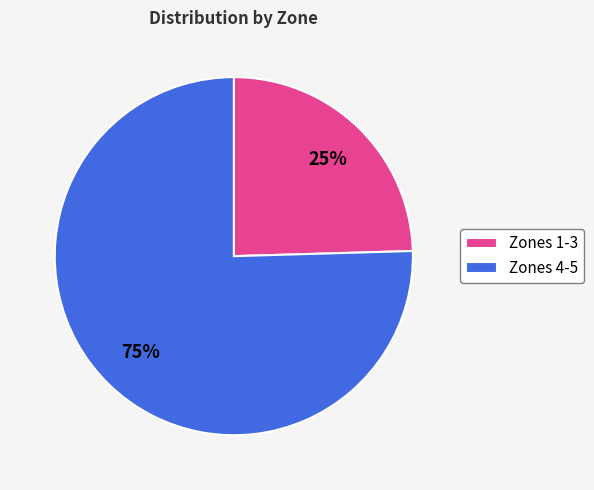

Combined, do Zones 1-3 and Zones 4-5 account for over 50%?

Yes